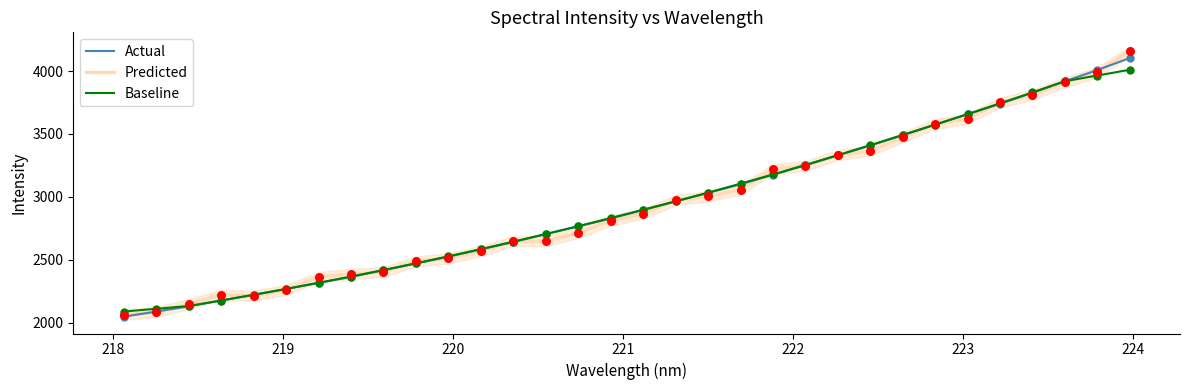

What are all the series names shown in the legend?

Actual, Predicted, Baseline